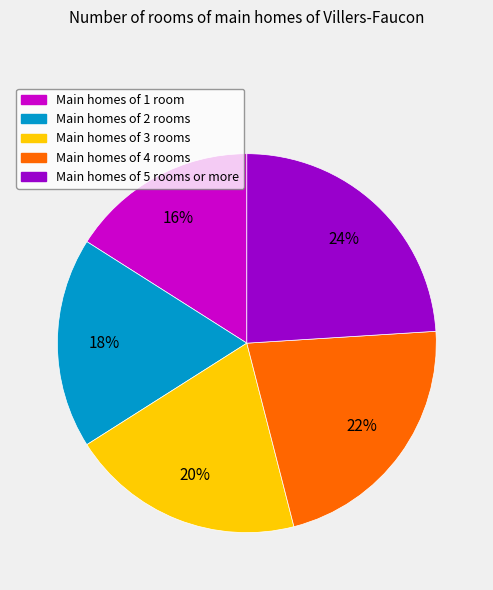

Is there a majority slice in this chart?

No